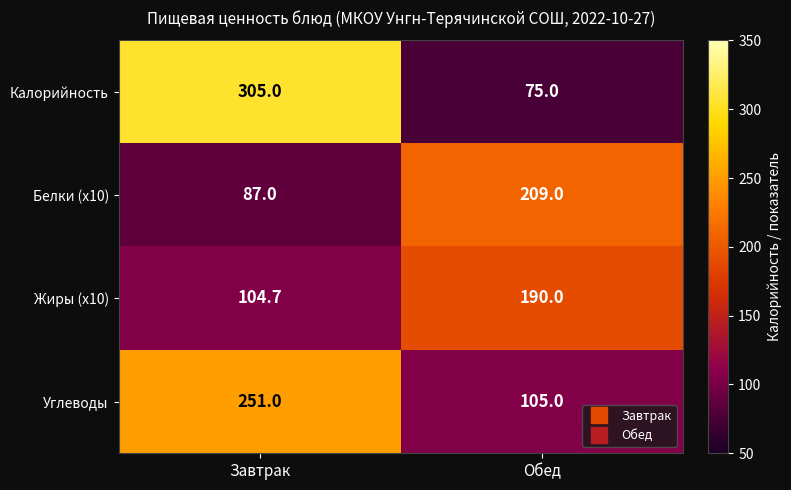

At how many categories does at least one series exceed 123?

2